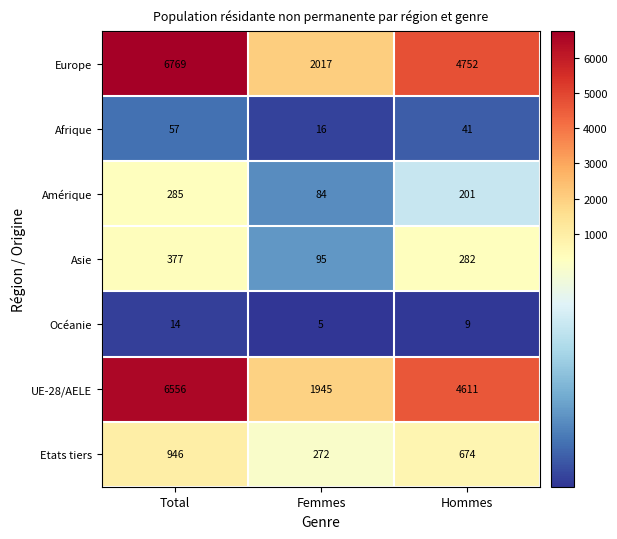

What is the difference between the UE-28/AELE values at Femmes and Hommes?

2666